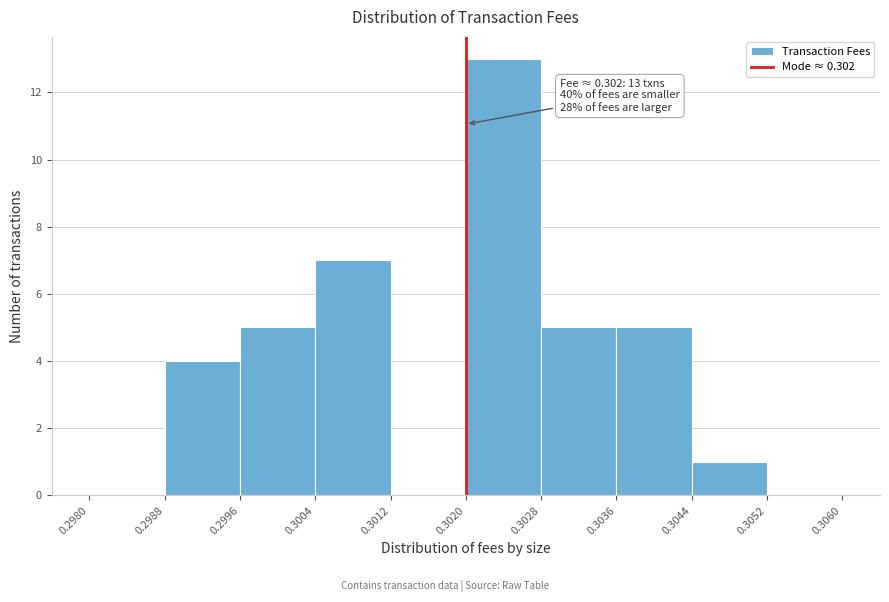

Over which range of the x-axis is the bar tallest?

0.3020 to 0.3028